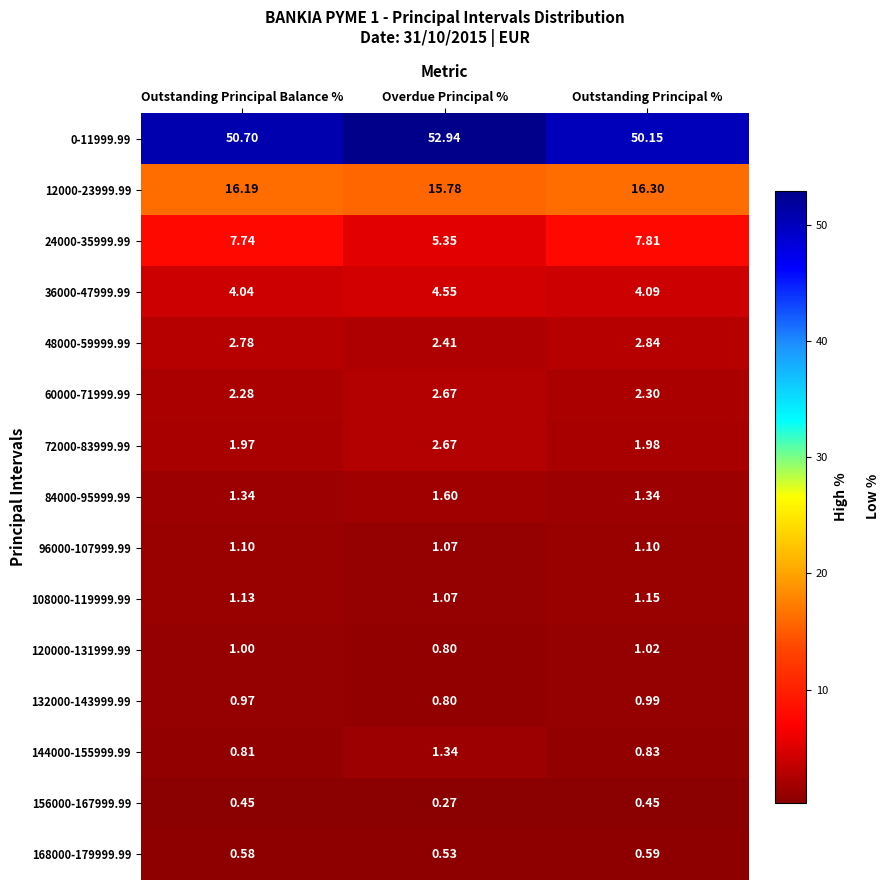

At which label is 60000-71999.99 closest to 2?

Outstanding Principal Balance %